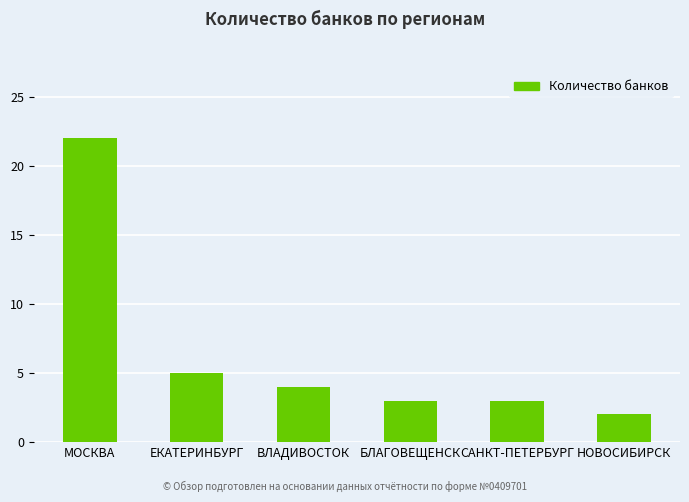

What is the ratio of the value at МОСКВА to the value at ВЛАДИВОСТОК?

5.5